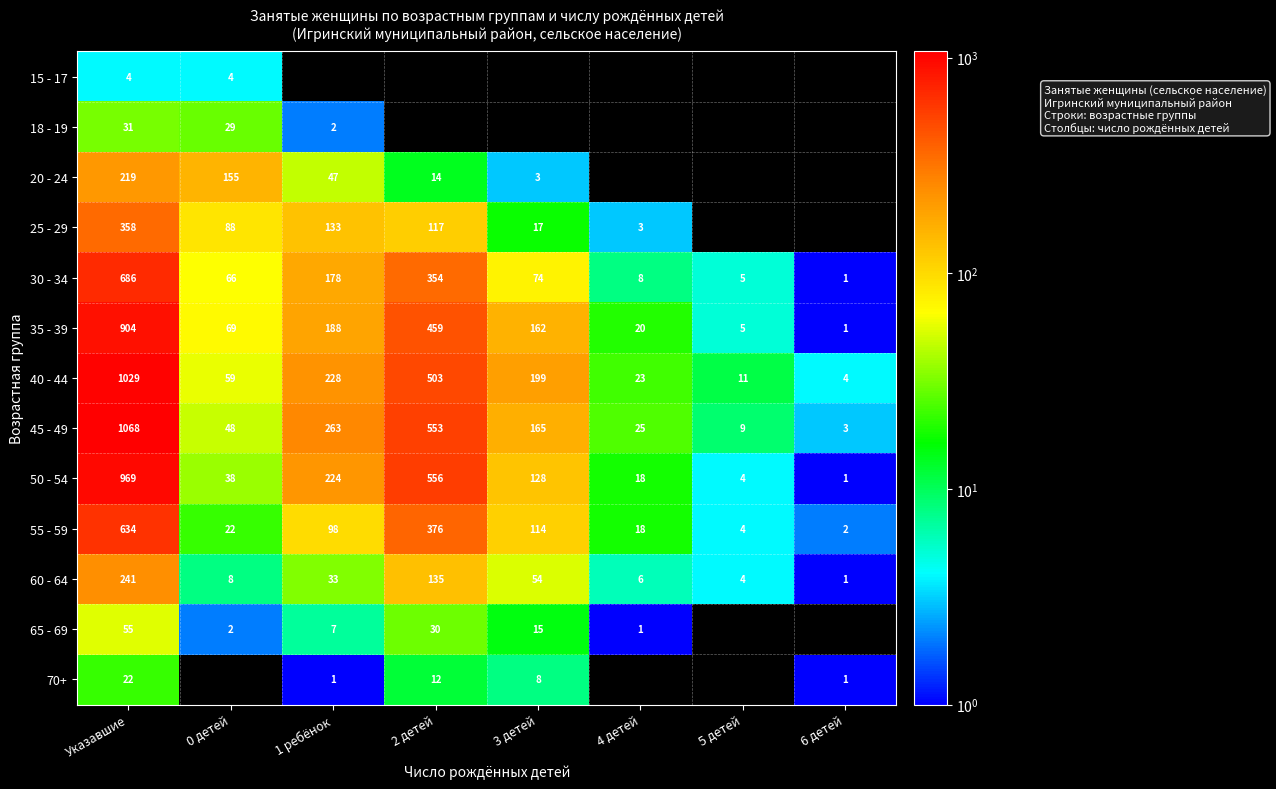

List the labels in order of 50 - 54 value, largest first.

Указавшие, 2 детей, 1 ребёнок, 3 детей, 0 детей, 4 детей, 5 детей, 6 детей